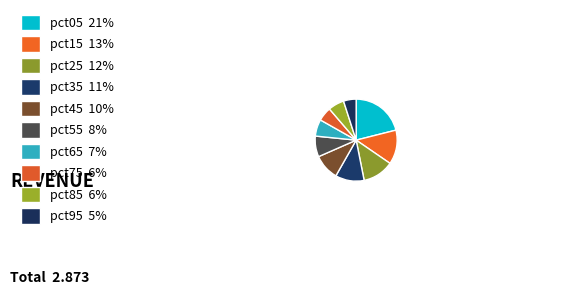

Combined, do pct75 and pct85 account for over 50%?

No